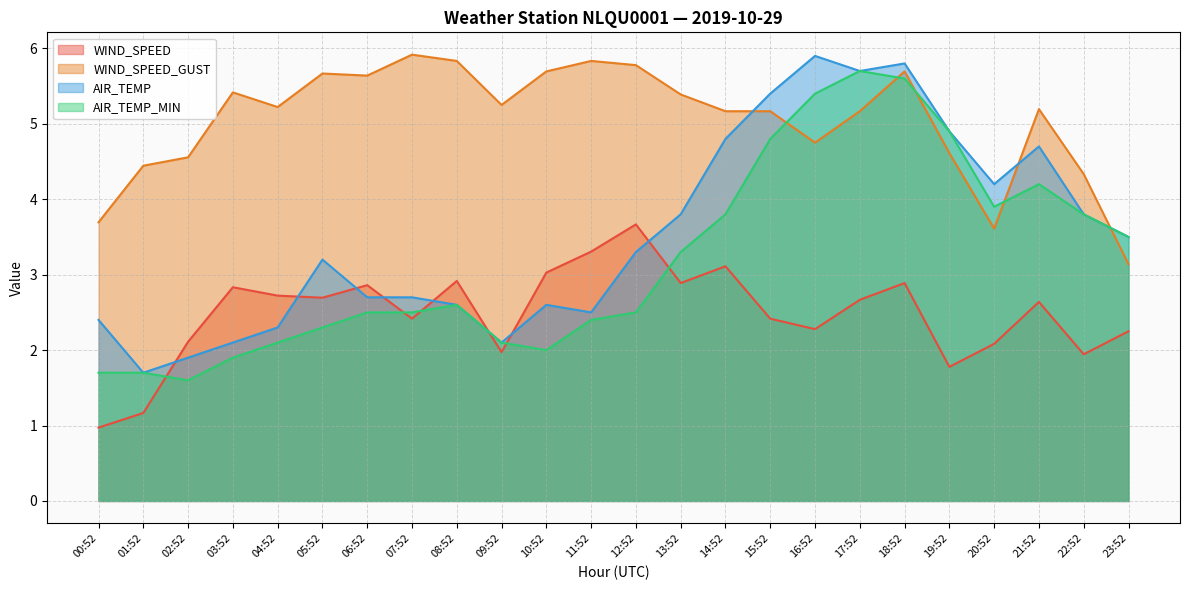

True or false: WIND_SPEED_GUST and AIR_TEMP_MIN cross at least once.

True